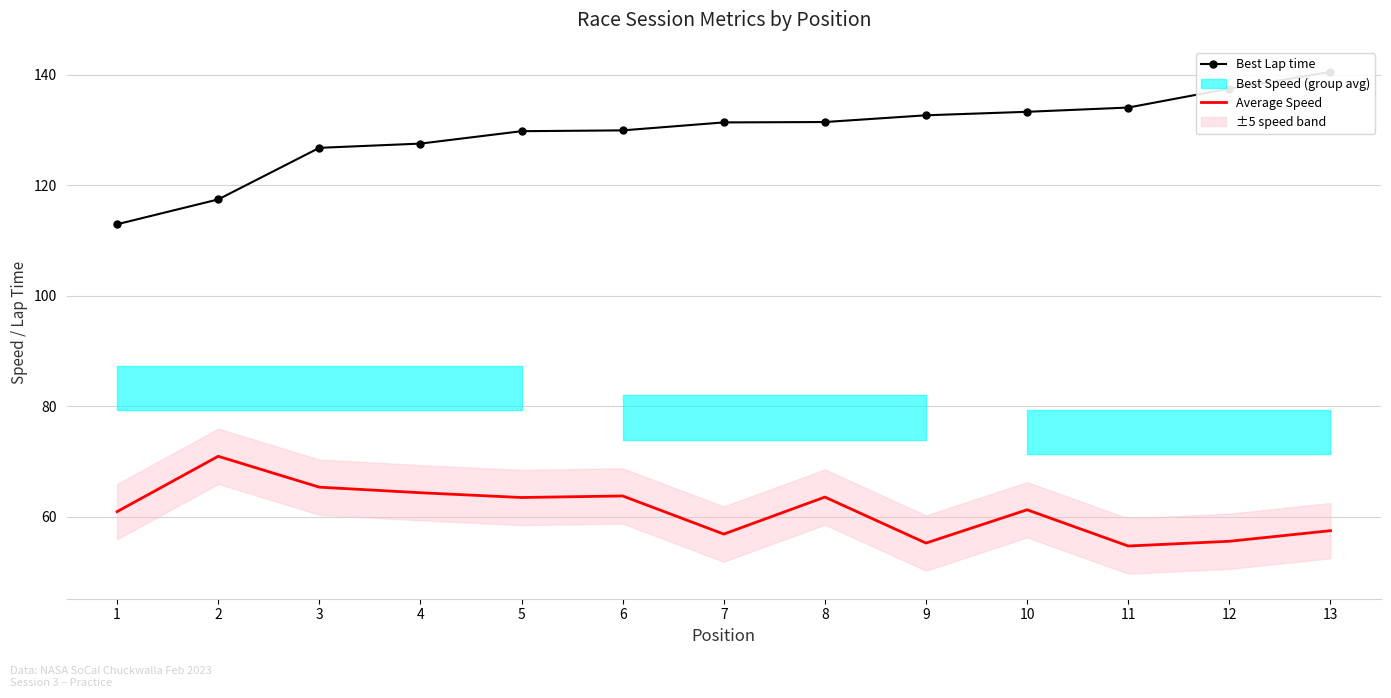

Rank the series by their maximum value, from lowest to highest.

Average Speed, Best Lap time